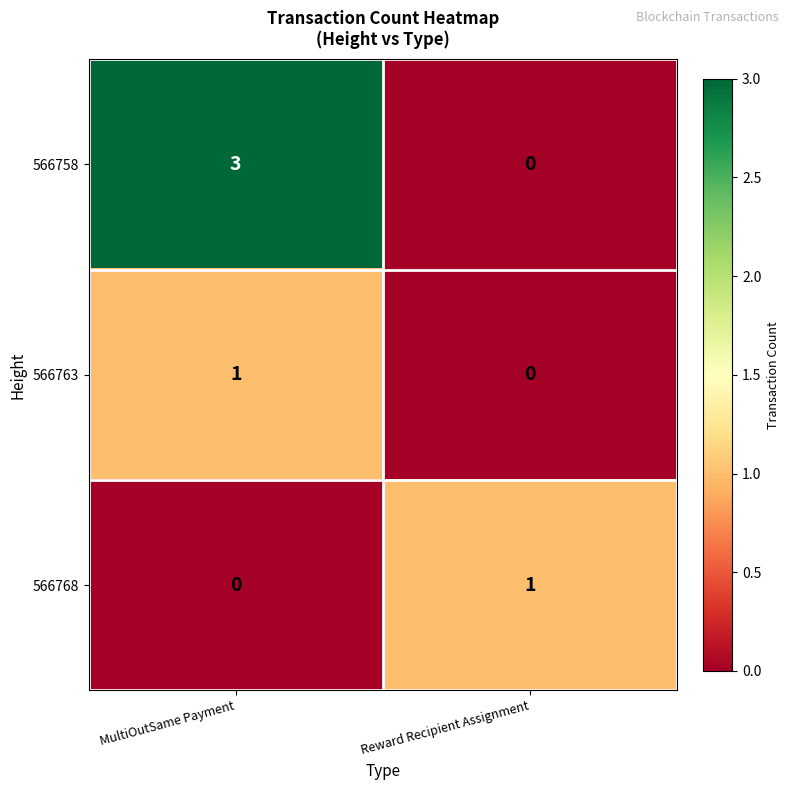

Between MultiOutSame Payment and Reward Recipient Assignment, which series saw the biggest shift?

566758